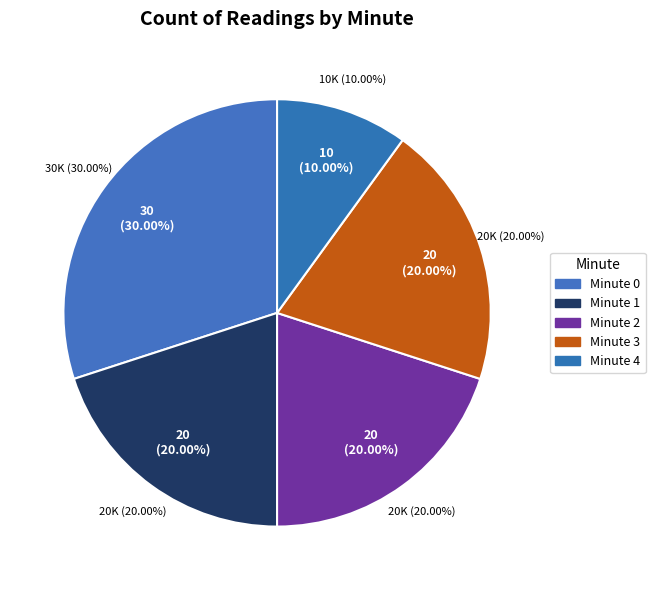

Which category has the smallest portion of the pie?

Minute 4